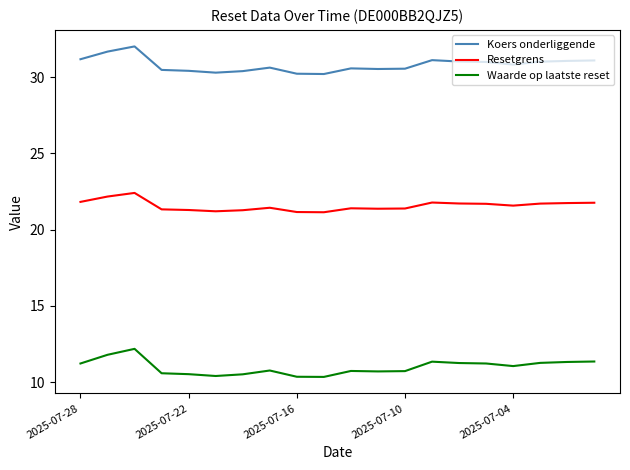

What is the average value of the Resetgrens series?

21.6